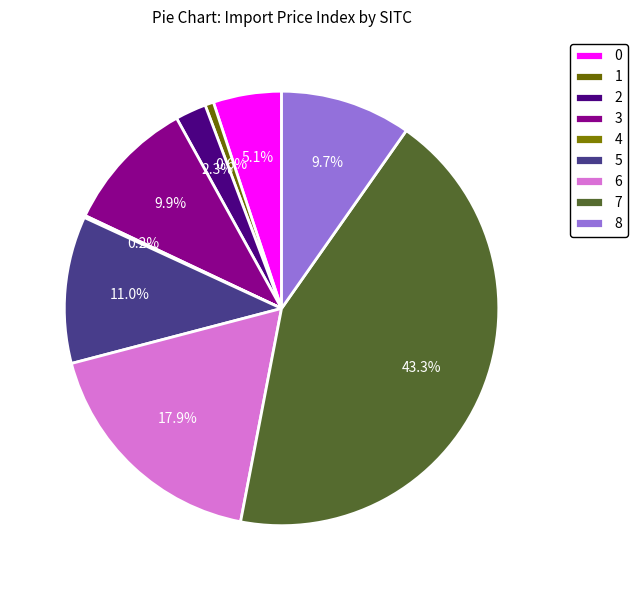

How many segments does this pie chart have?

9